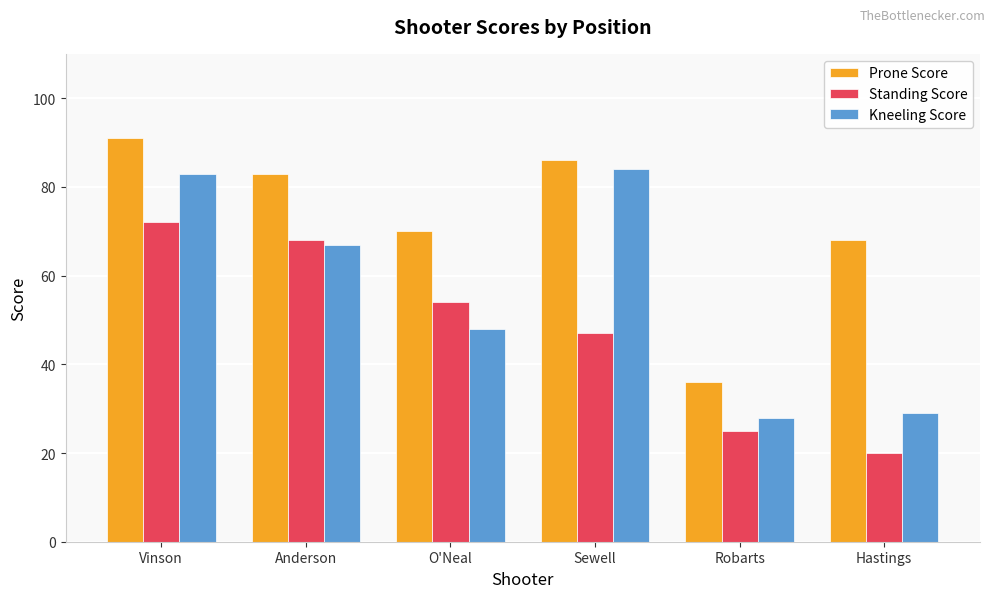

What is the difference between the Kneeling Score values at Sewell and Hastings?

55